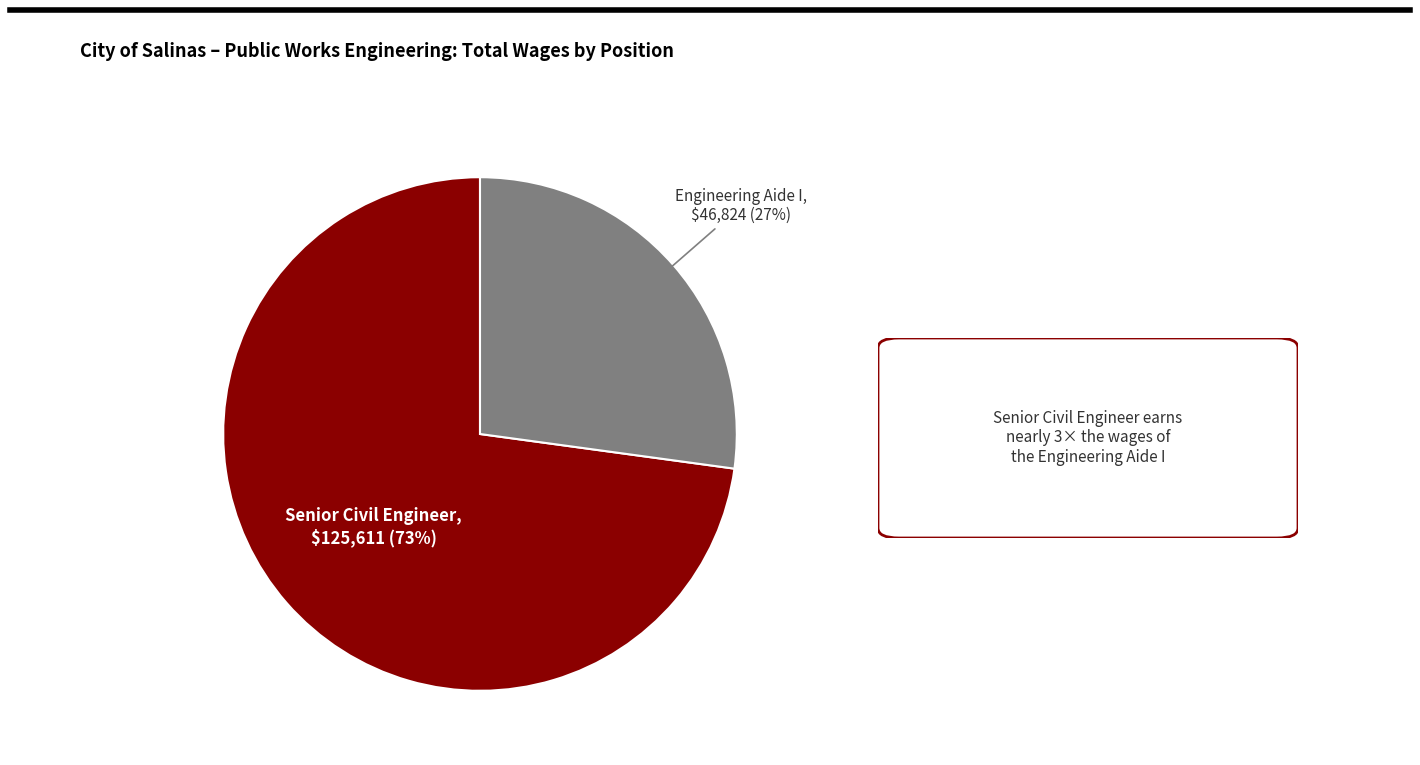

To the nearest percent, what is the difference between the largest and smallest slice percentages?

46%